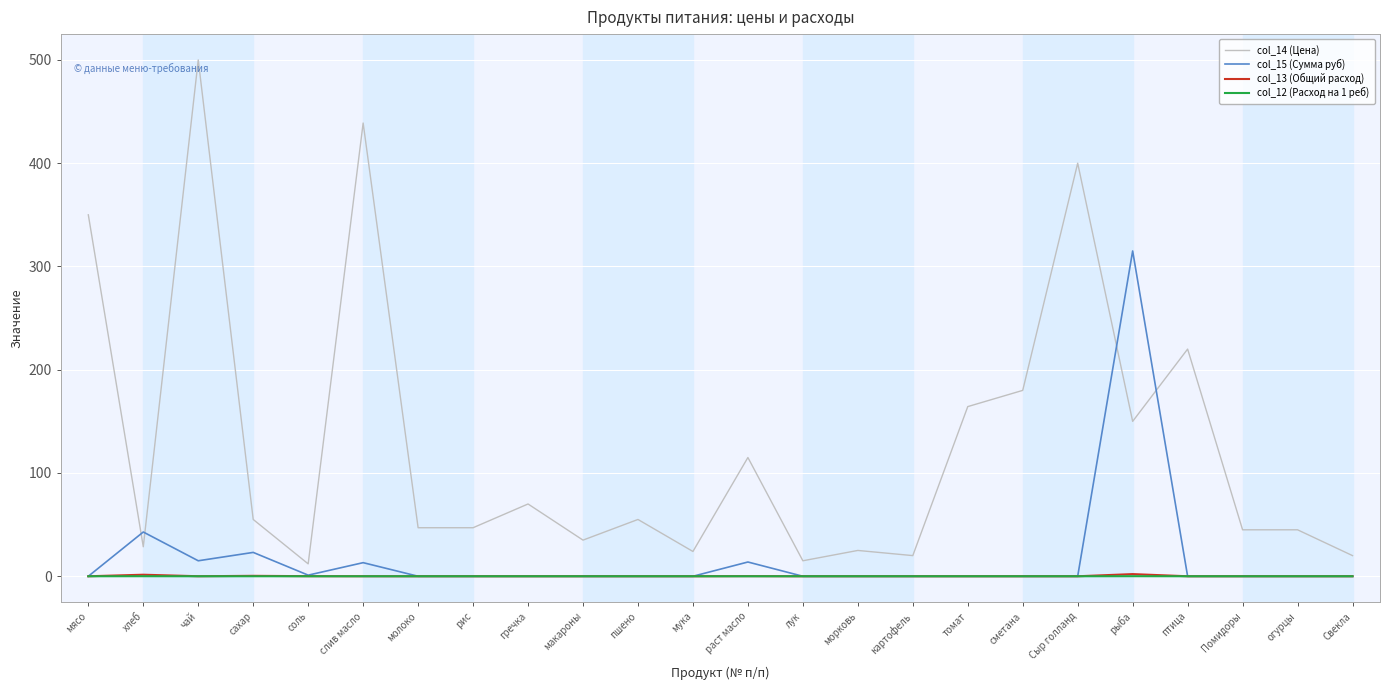

What is the spread (max minus min) of values at мука?

24.0